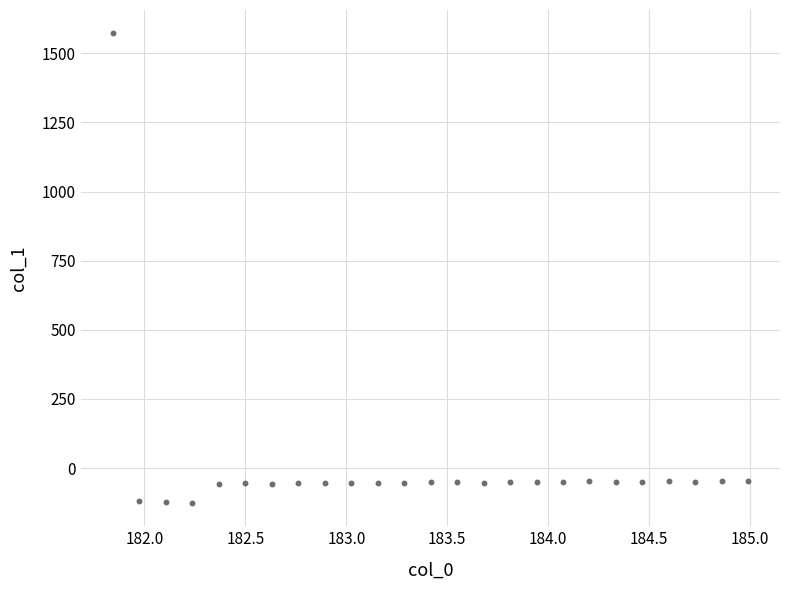

What is the range of Y values (max minus min)?

1697.2